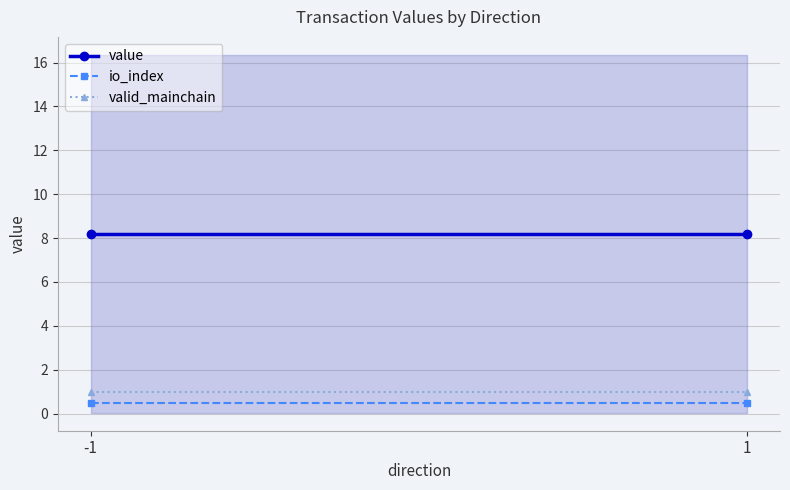

What is the sum of all io_index values?

1.0